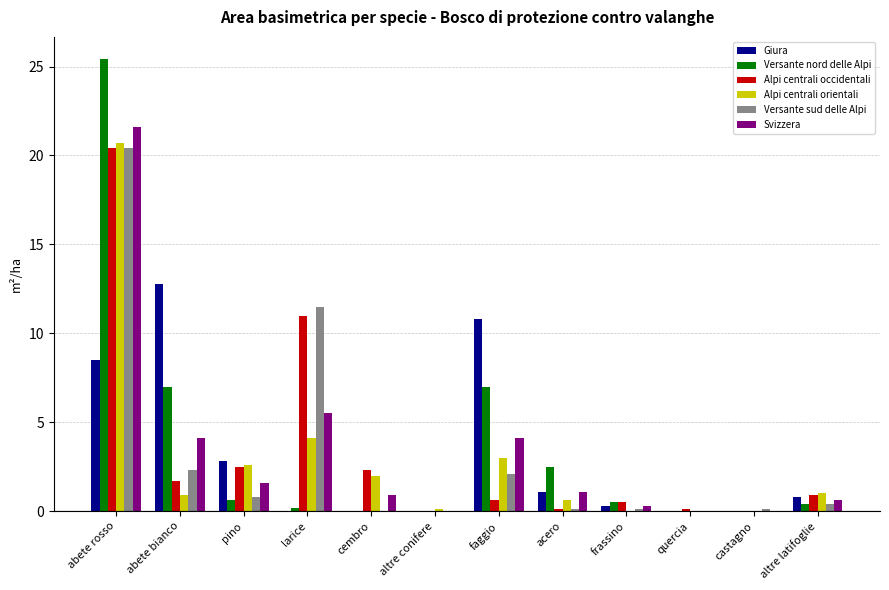

Is the value of Alpi centrali occidentali at faggio greater than the value of Versante nord delle Alpi at abete rosso?

No